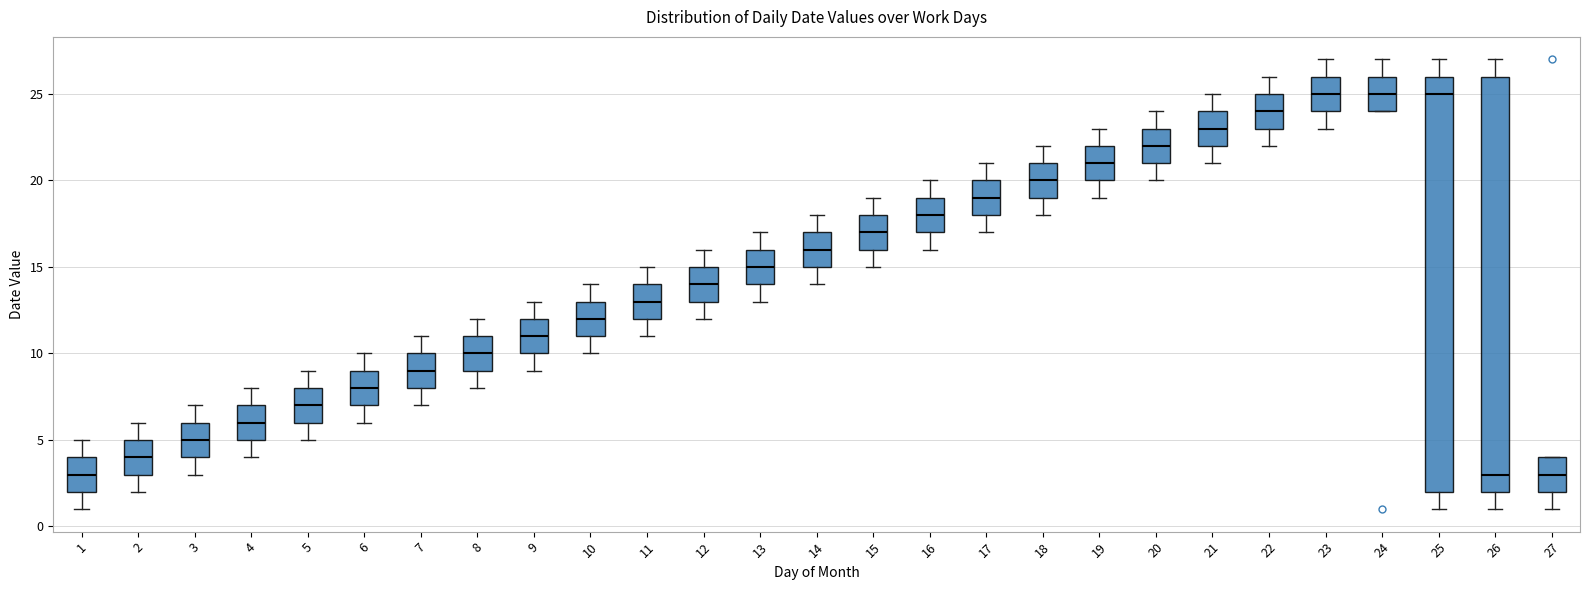

Reading left to right, transcribe this box plot: for each box, give where its median line is, the range the box spans, and where its two whiskers end, as read against the y-axis. The values are not printed on the chart, so give them approximately, as read against the axis.

1: median 3, box 2 to 4, whiskers 1 to 5
2: median 4, box 3 to 5, whiskers 2 to 6
3: median 5, box 4 to 6, whiskers 3 to 7
4: median 6, box 5 to 7, whiskers 4 to 8
5: median 7, box 6 to 8, whiskers 5 to 9
6: median 8, box 7 to 9, whiskers 6 to 10
7: median 9, box 8 to 10, whiskers 7 to 11
8: median 10, box 9 to 11, whiskers 8 to 12
9: median 11, box 10 to 12, whiskers 9 to 13
10: median 12, box 11 to 13, whiskers 10 to 14
11: median 13, box 12 to 14, whiskers 11 to 15
12: median 14, box 13 to 15, whiskers 12 to 16
13: median 15, box 14 to 16, whiskers 13 to 17
14: median 16, box 15 to 17, whiskers 14 to 18
15: median 17, box 16 to 18, whiskers 15 to 19
16: median 18, box 17 to 19, whiskers 16 to 20
17: median 19, box 18 to 20, whiskers 17 to 21
18: median 20, box 19 to 21, whiskers 18 to 22
19: median 21, box 20 to 22, whiskers 19 to 23
20: median 22, box 21 to 23, whiskers 20 to 24
21: median 23, box 22 to 24, whiskers 21 to 25
22: median 24, box 23 to 25, whiskers 22 to 26
23: median 25, box 24 to 26, whiskers 23 to 27
24: median 25, box 24 to 26, whiskers 24 to 27
25: median 25, box 2 to 26, whiskers 1 to 27
26: median 3, box 2 to 26, whiskers 1 to 27
27: median 3, box 2 to 4, whiskers 1 to 4